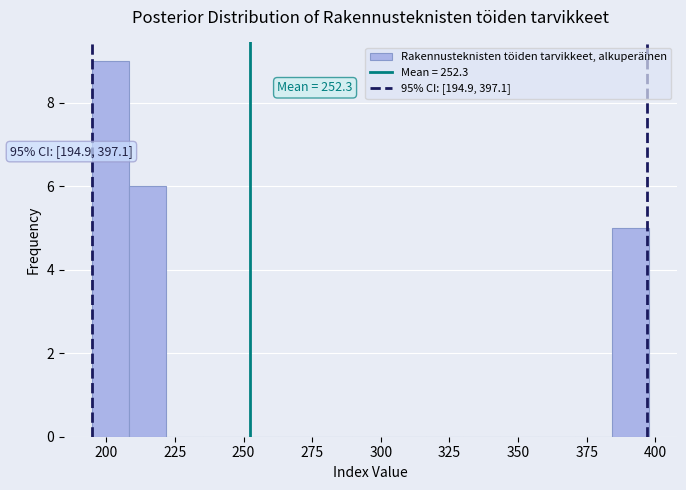

Around what value on the x-axis is the tallest bar? Give the approximate position of its centre, as read against the axis.

200